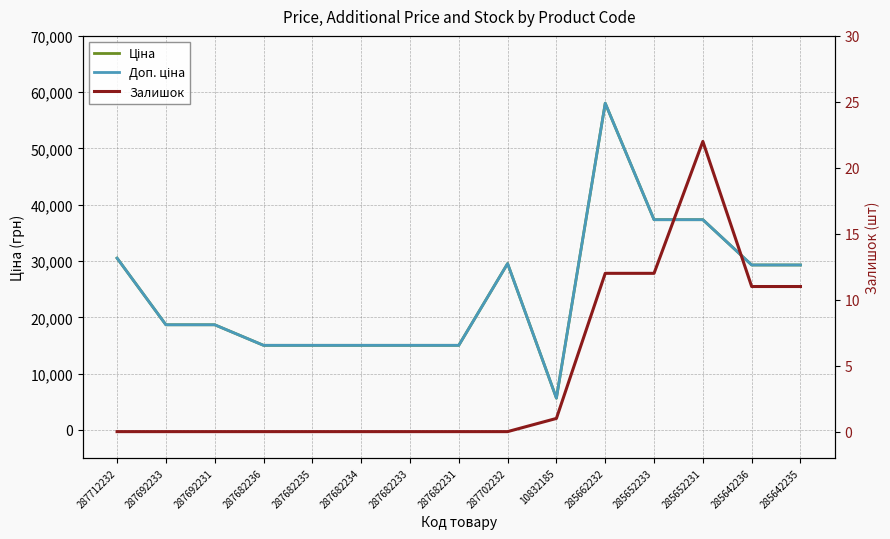

What is the difference between the Ціна values at 285662232 and 287682231?

43017.8